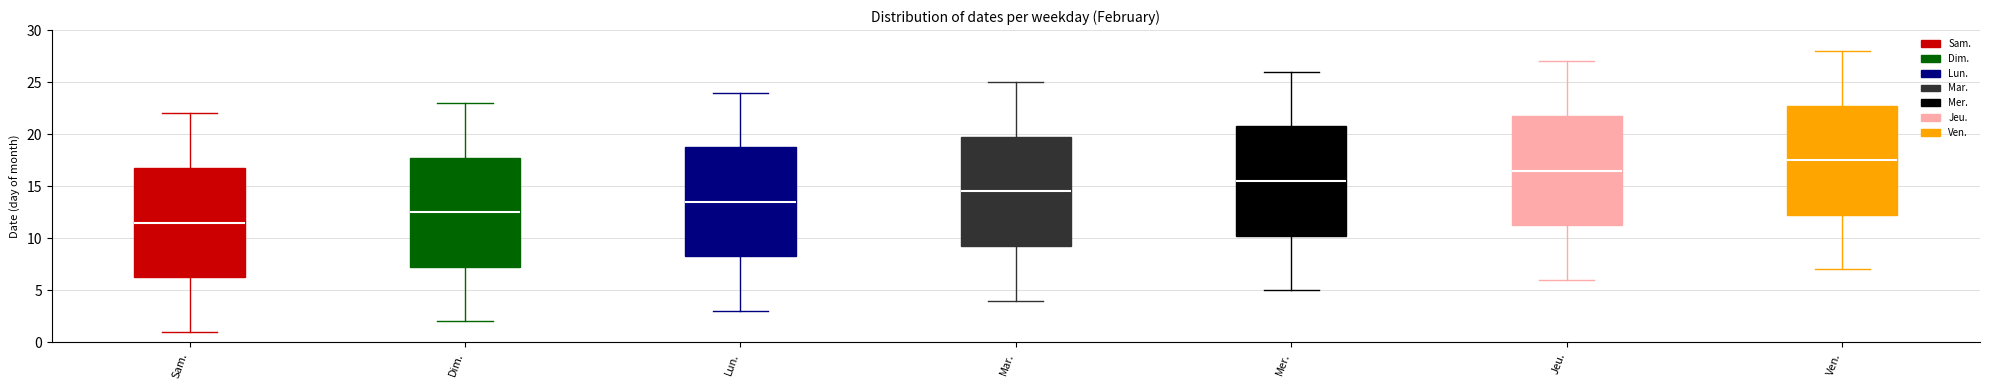

Where is the lower edge of the box for Lun. on the y-axis? The values are not printed on the chart, so give them approximately, as read against the axis.

8.5